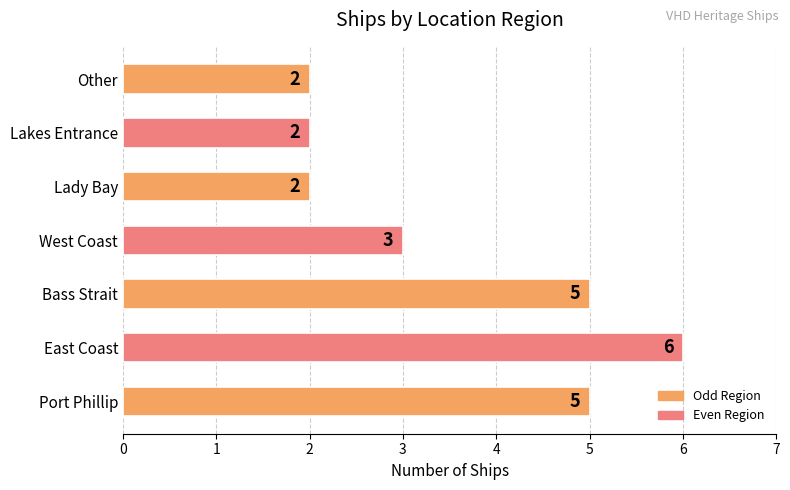

What is the greatest value displayed?

6